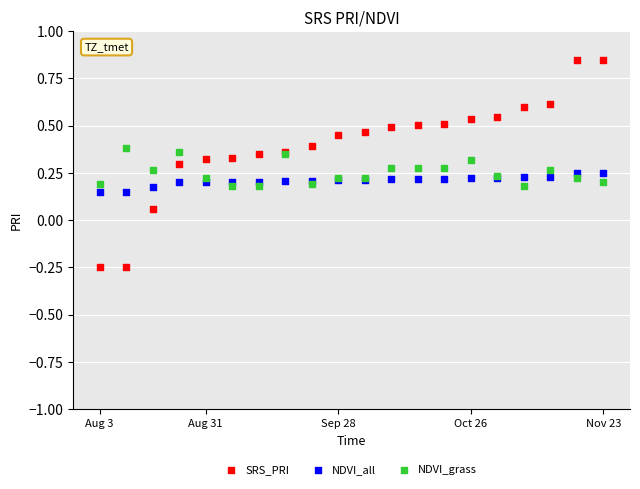

Which series has the widest spread of Y values?

SRS_PRI